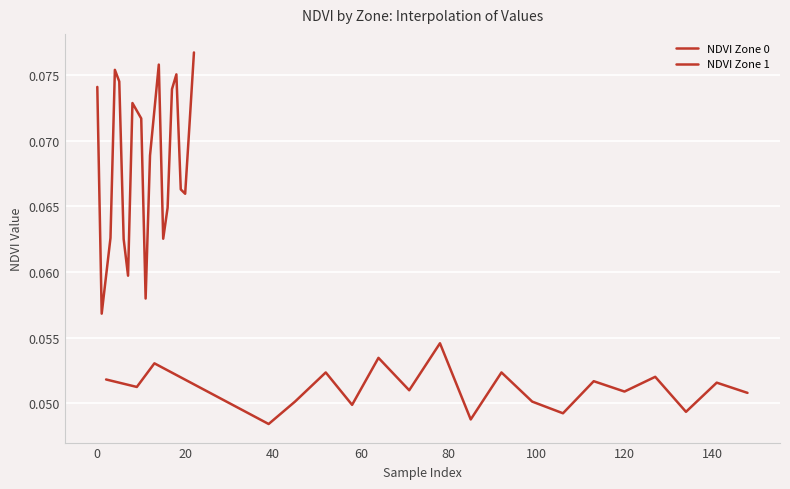

True or false: NDVI Zone 1 and NDVI Zone 0 cross at least once.

False